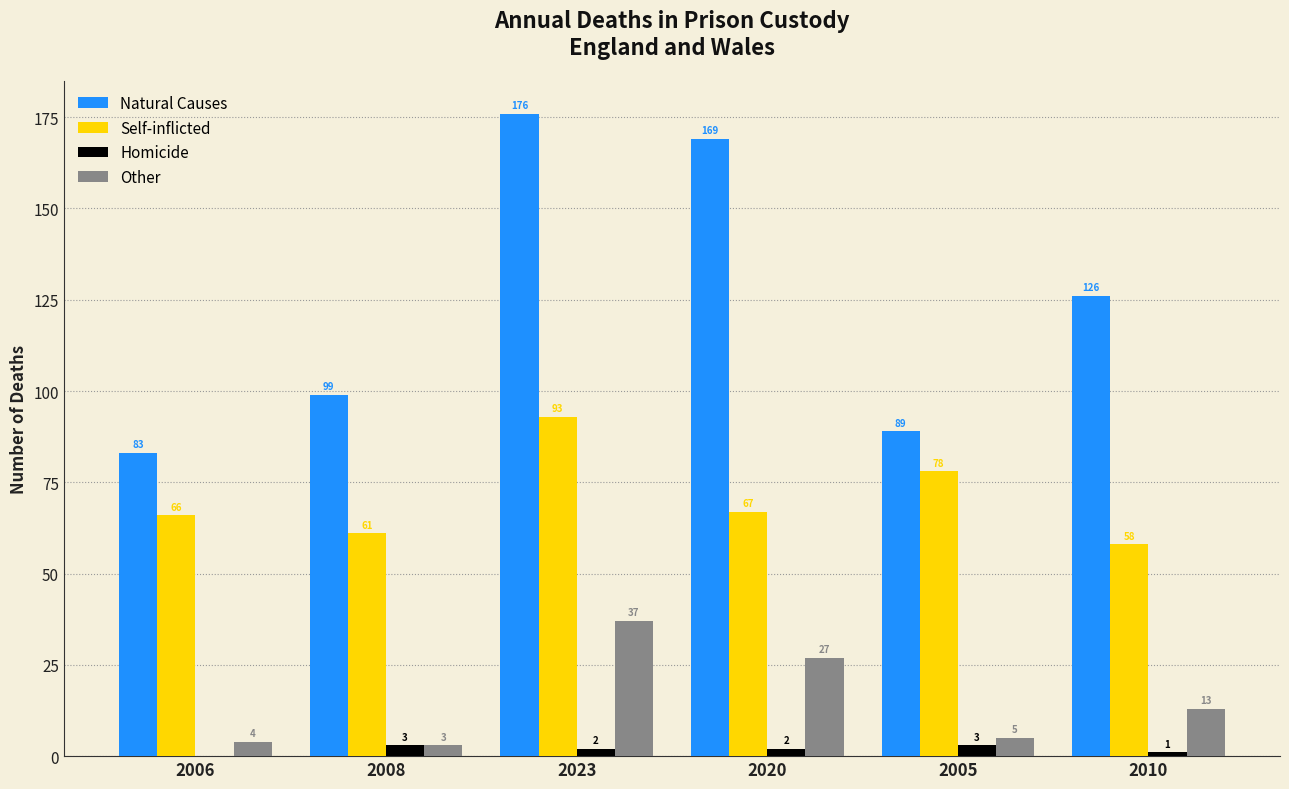

What is the total value across all series at 2005?

175